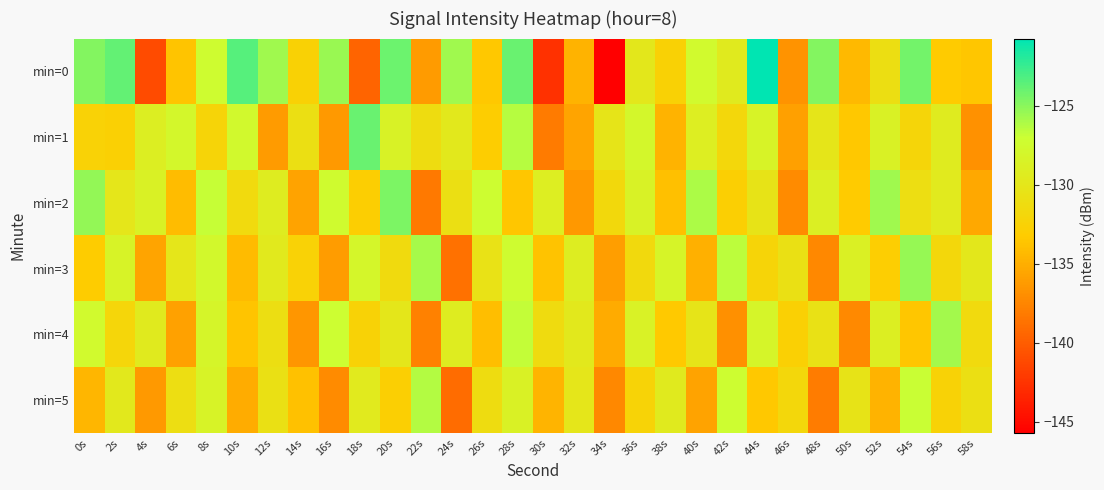

Which category has the highest value across all series?

44s